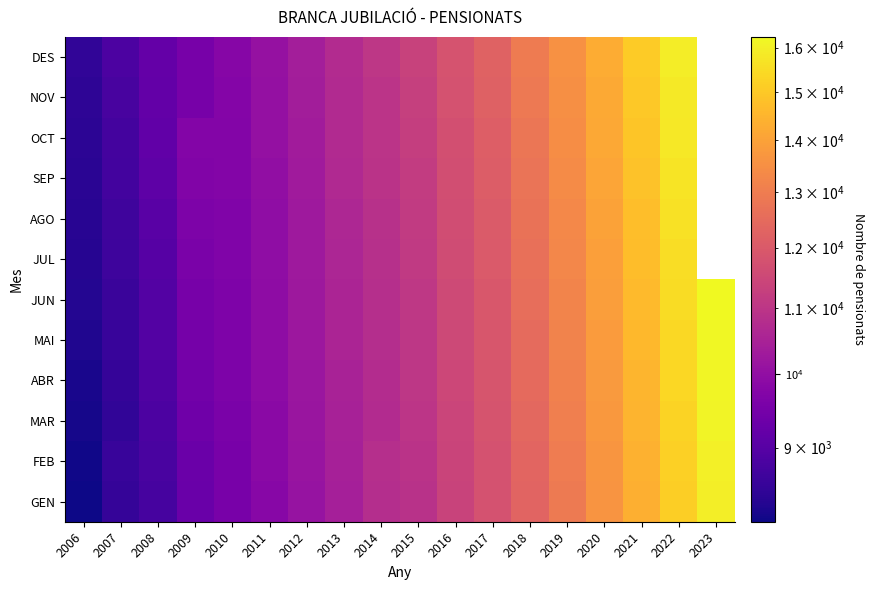

What is the spread (max minus min) of values at 2023?

280.0